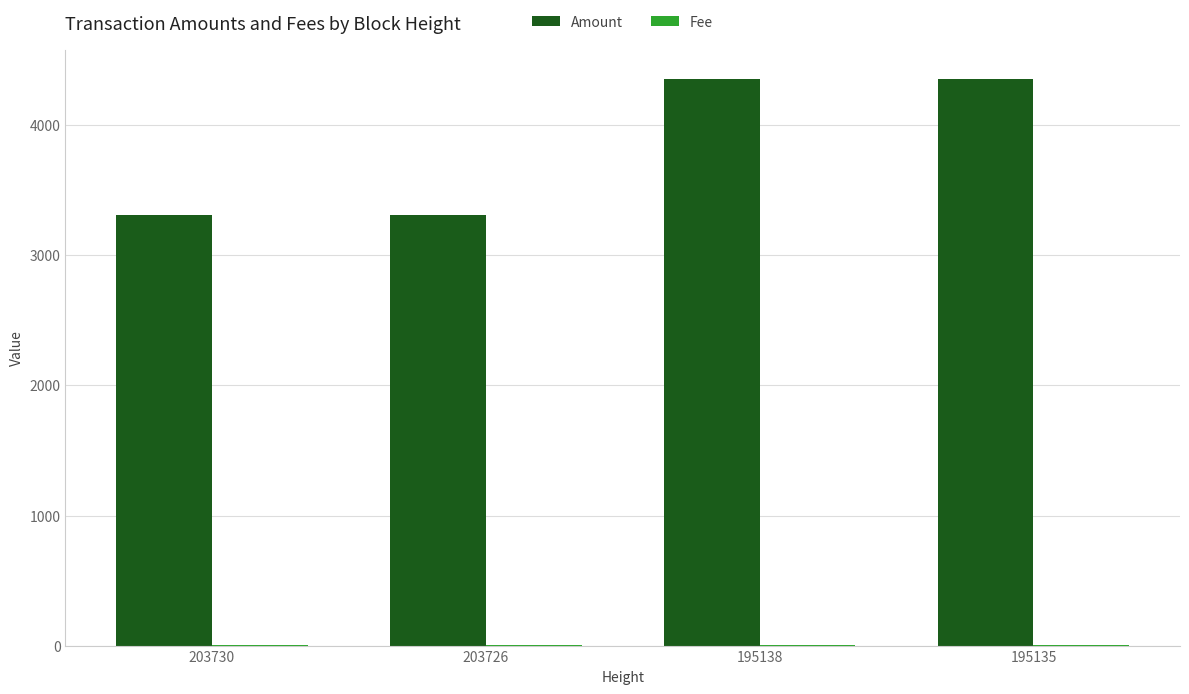

Which series changed the most between 203730 and 195138?

Amount